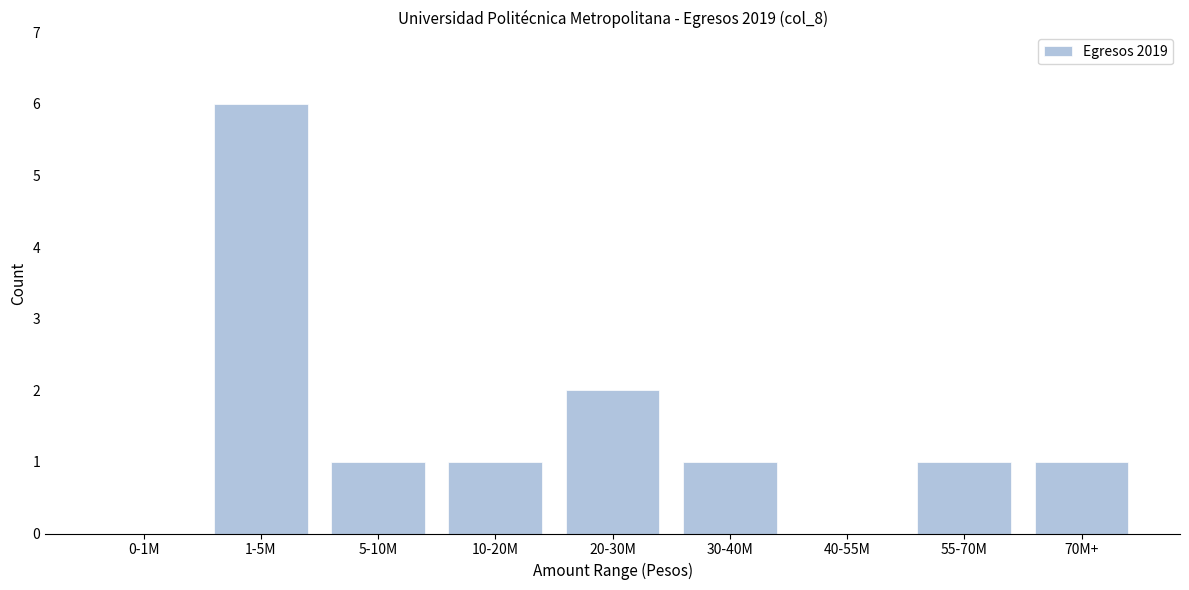

Reading left to right, transcribe all the data shown in this chart.

0-1M=0	1-5M=6	5-10M=1	10-20M=1	20-30M=2	30-40M=1	40-55M=0	55-70M=1	70M+=1